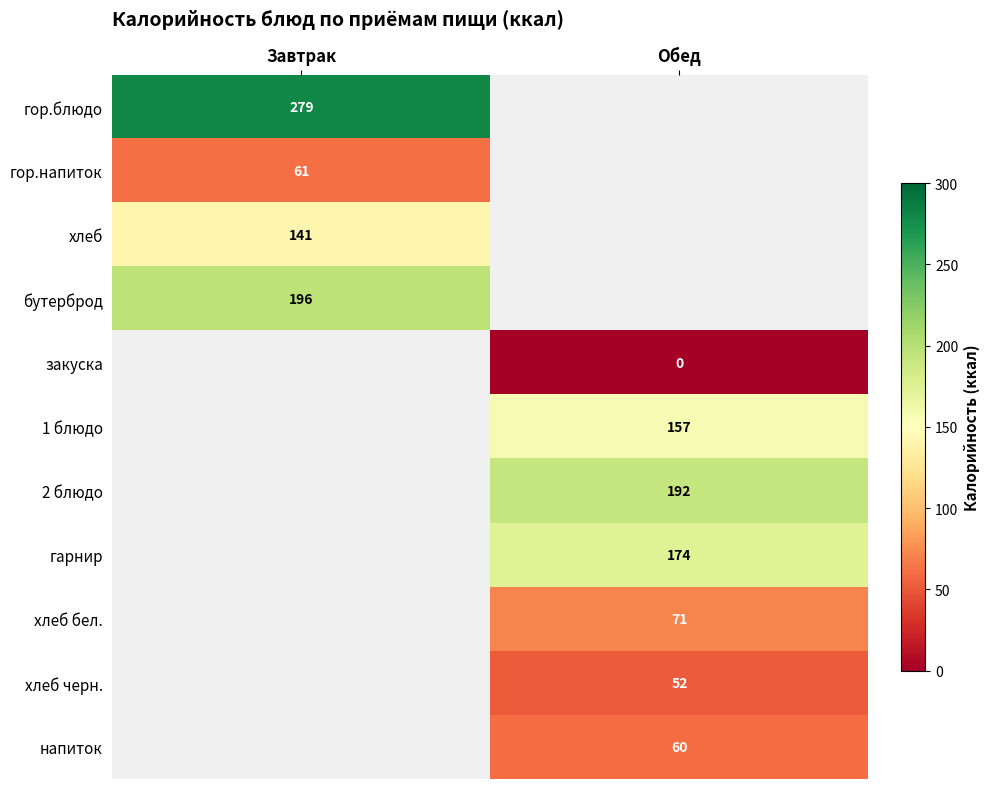

True or false: напиток has a value of 60 at Обед.

True